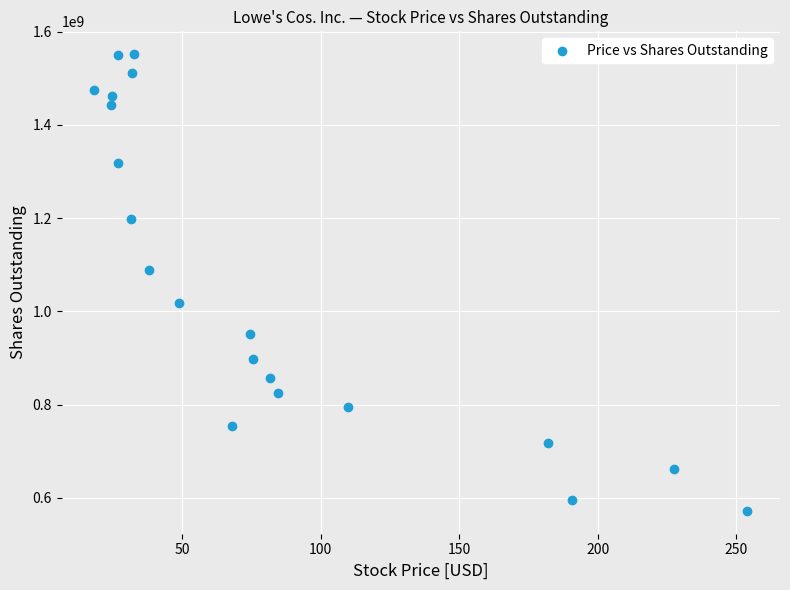

What Y value in the scatter plot is closest to 1061899018?

1088511808